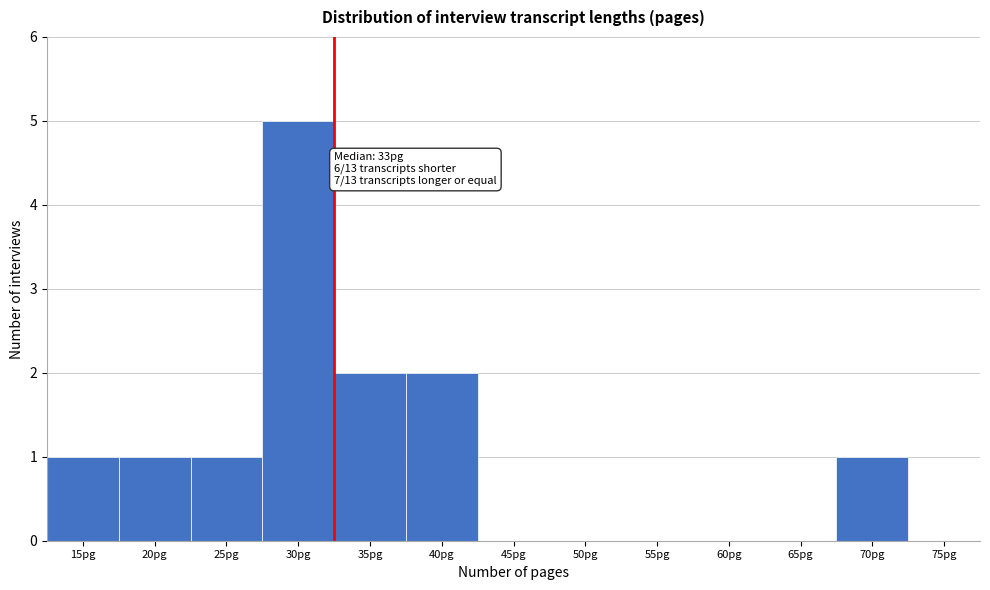

Reading left to right, extract all data points from this chart.

15pg=1	20pg=1	25pg=1	30pg=5	35pg=2	40pg=2	45pg=0	50pg=0	55pg=0	60pg=0	65pg=0	70pg=1	75pg=0